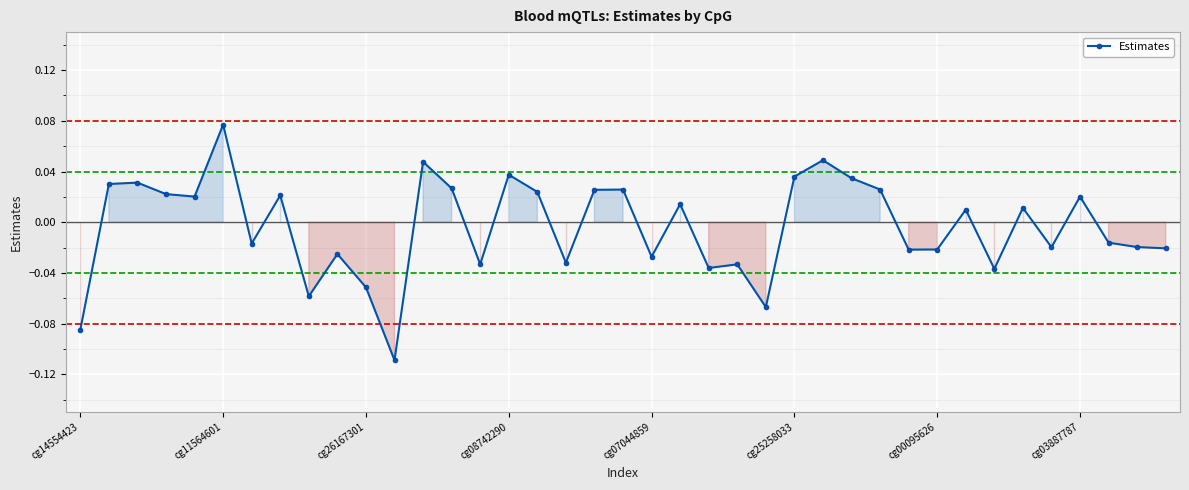

True or false: the data has more than 2 interior local peaks.

True